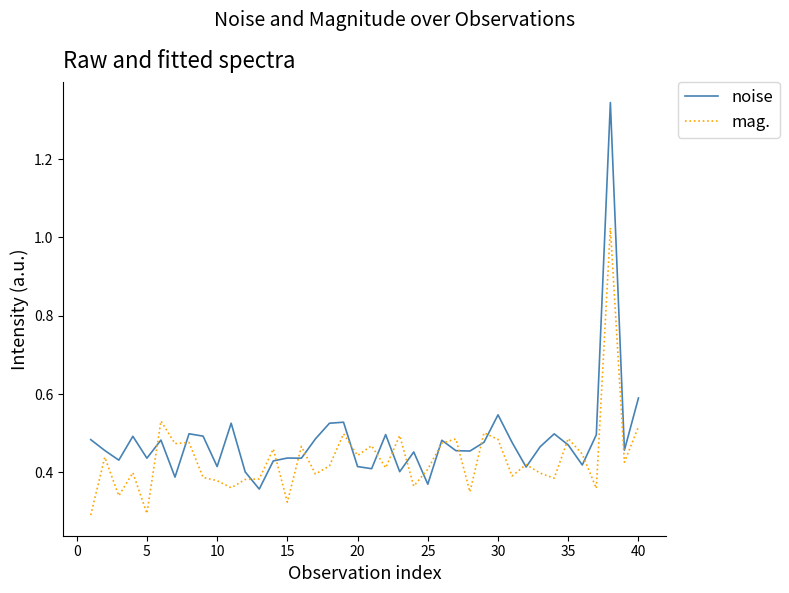

What are all the series names shown in the legend?

noise, mag.